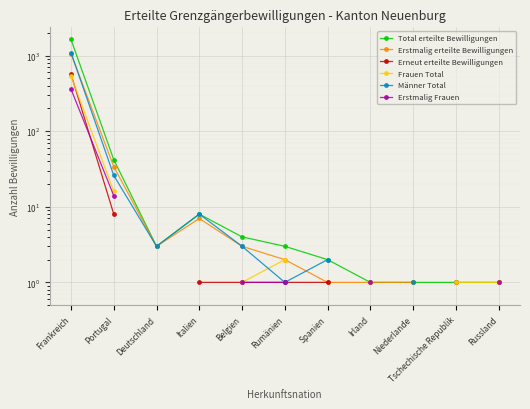

Rank the series at Tschechische Republik from lowest to highest value.

Total erteilte Bewilligungen, Erstmalig erteilte Bewilligungen, Erneut erteilte Bewilligungen, Frauen Total, Männer Total, Erstmalig Frauen